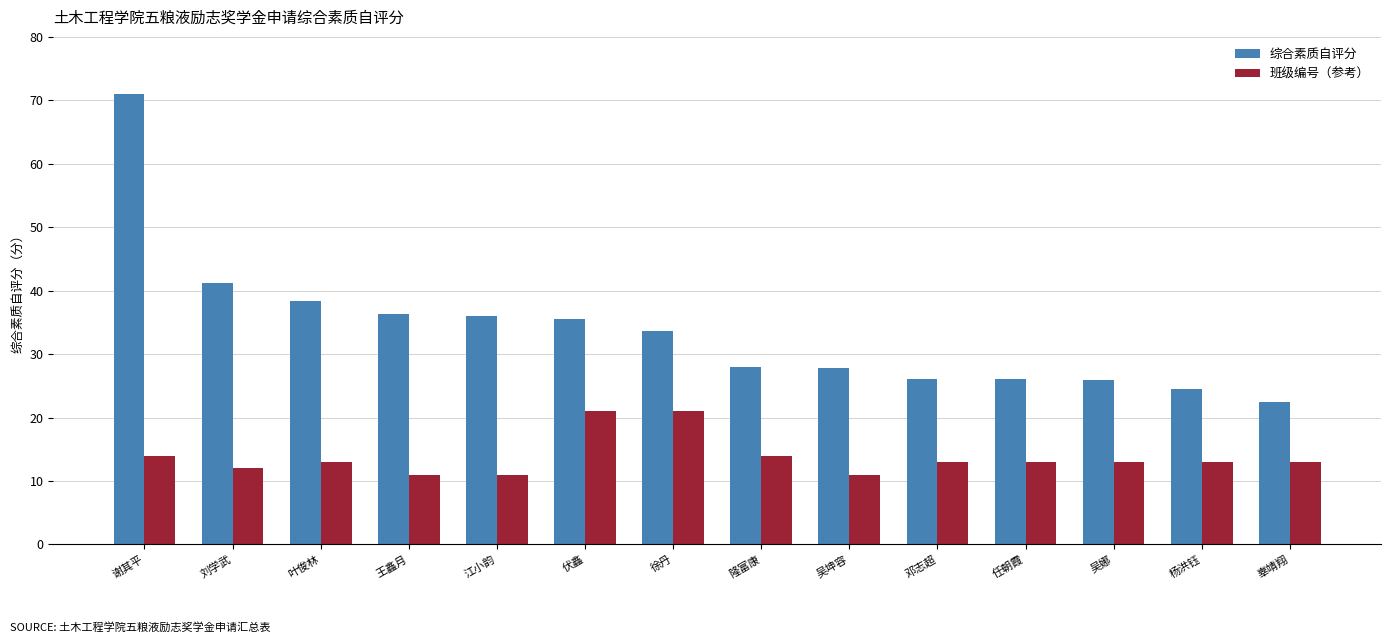

Is the value of 班级编号（参考） at 徐丹 greater than the value of 综合素质自评分 at 徐丹?

No